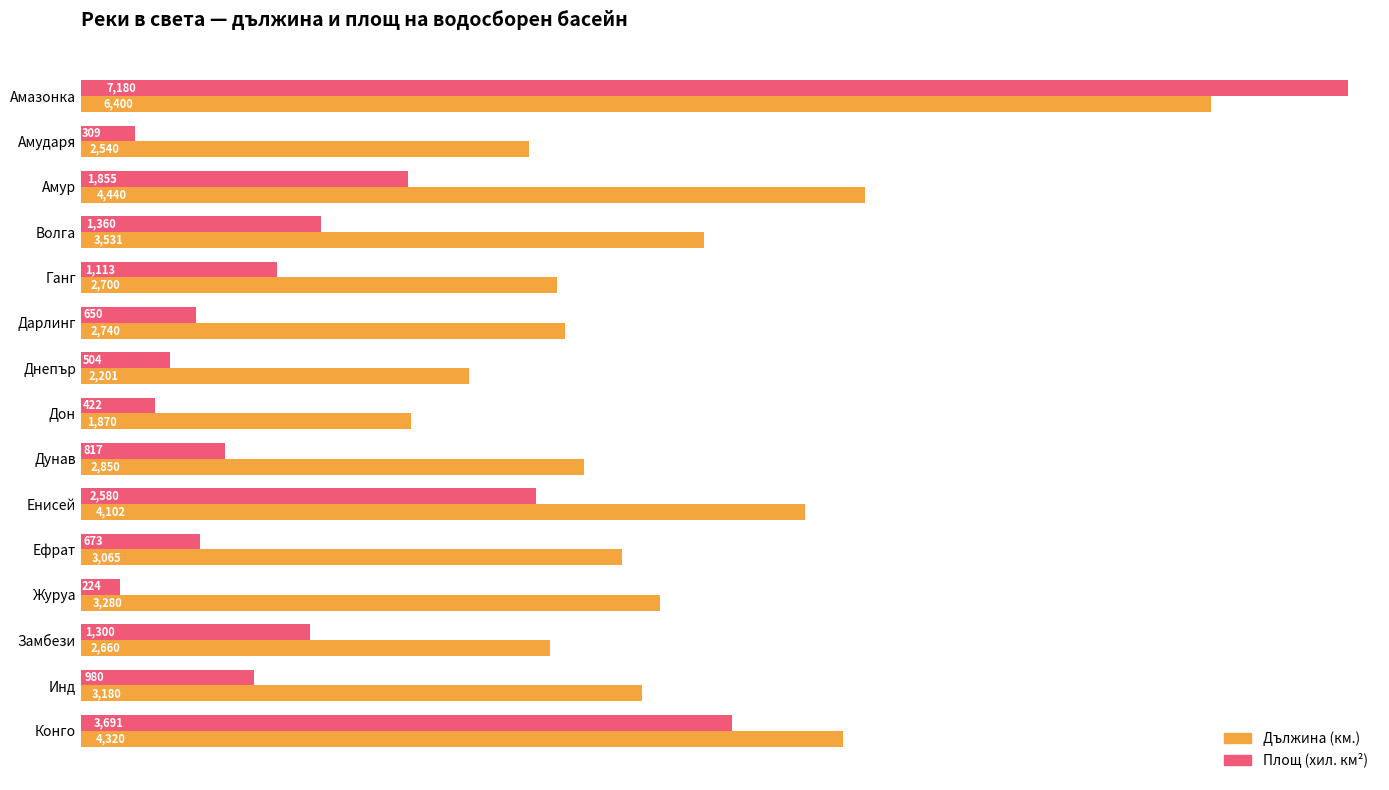

What is the average value of the Площ (хил. км²) series?

1577